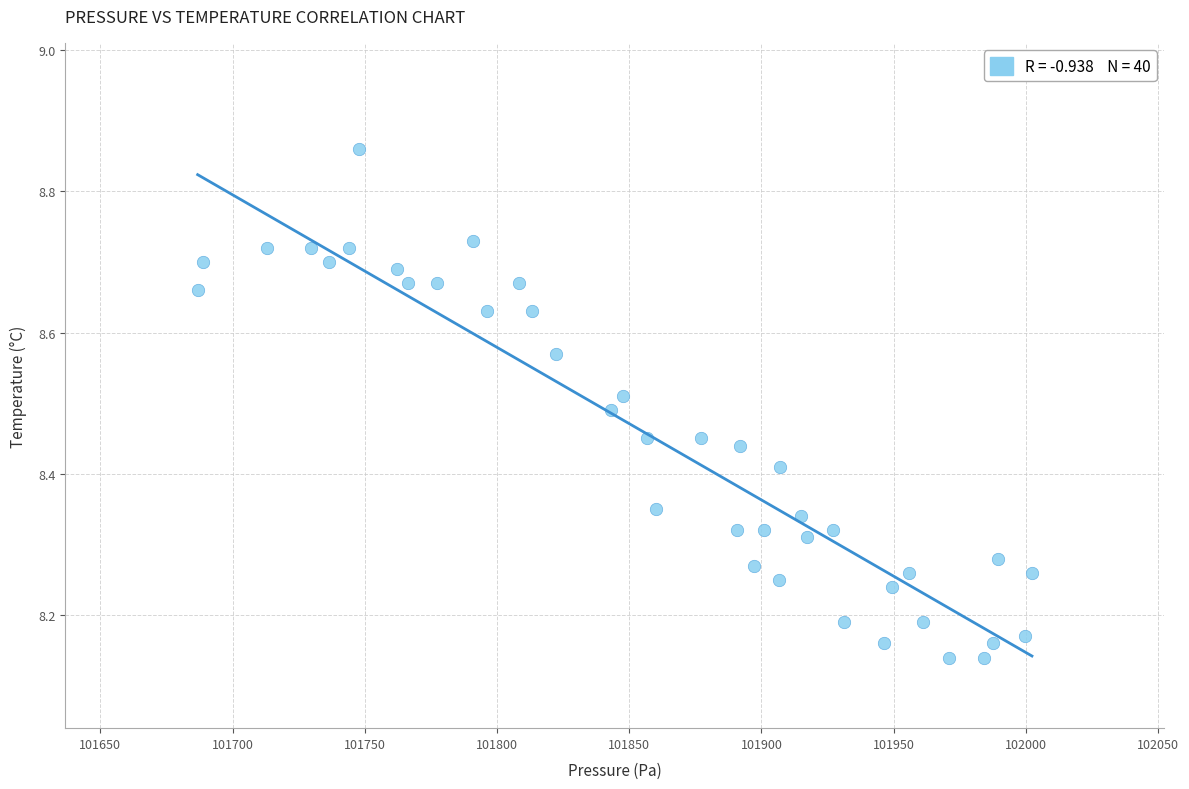

What is the range of X values (max minus min)?

315.5